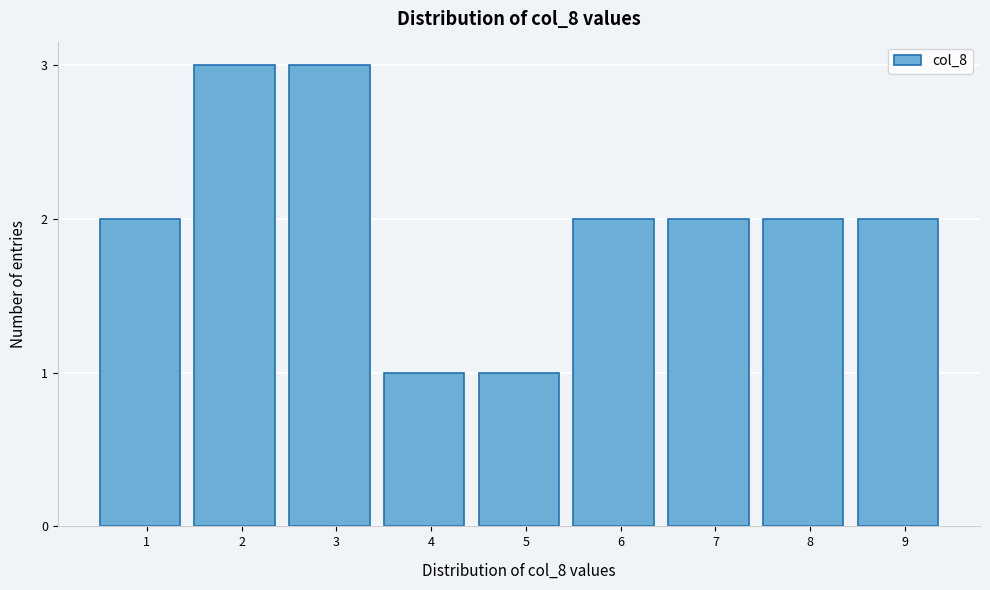

Reading left to right, list all the values displayed in this chart.

1=2	2=3	3=3	4=1	5=1	6=2	7=2	8=2	9=2